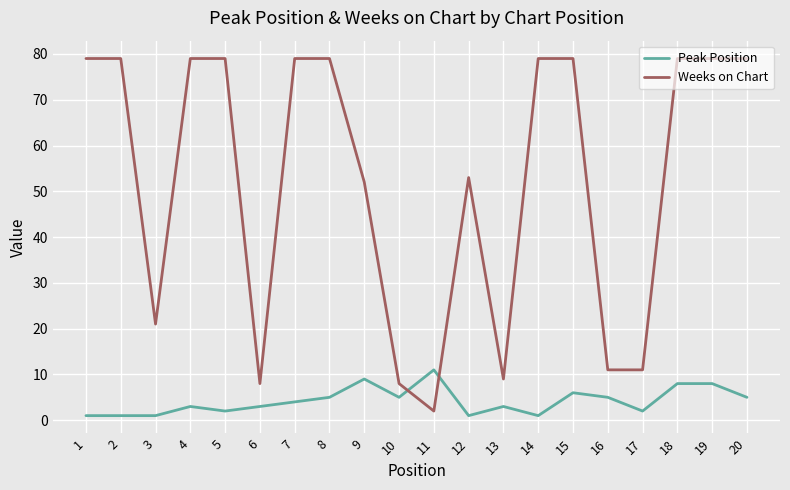

Count the Peak Position values in the range 2 to 6.

11